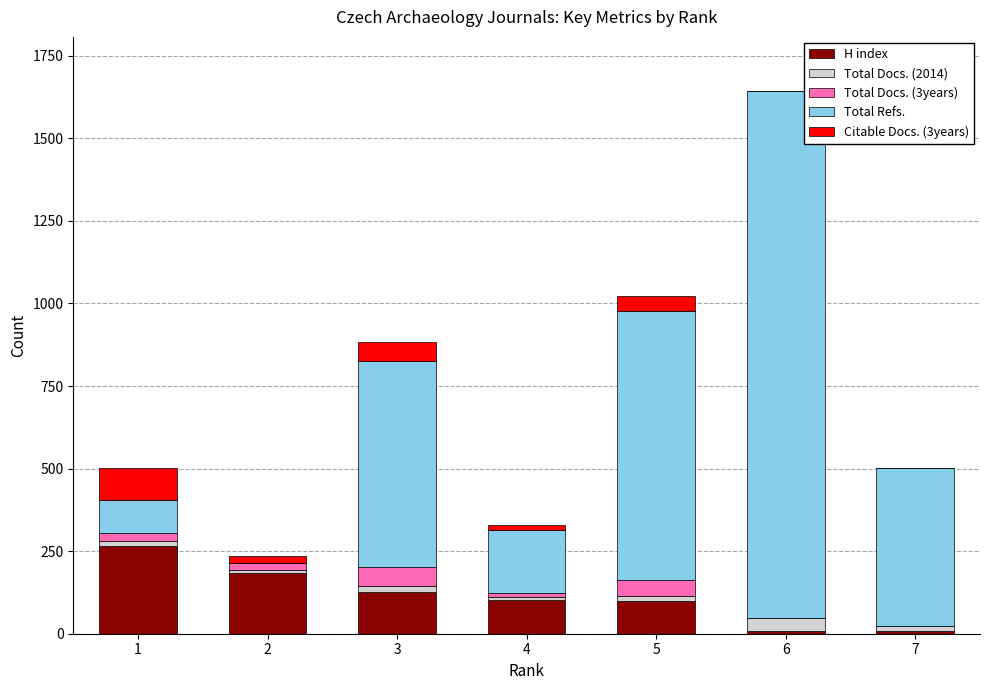

At which category is the sum across all series the highest?

6